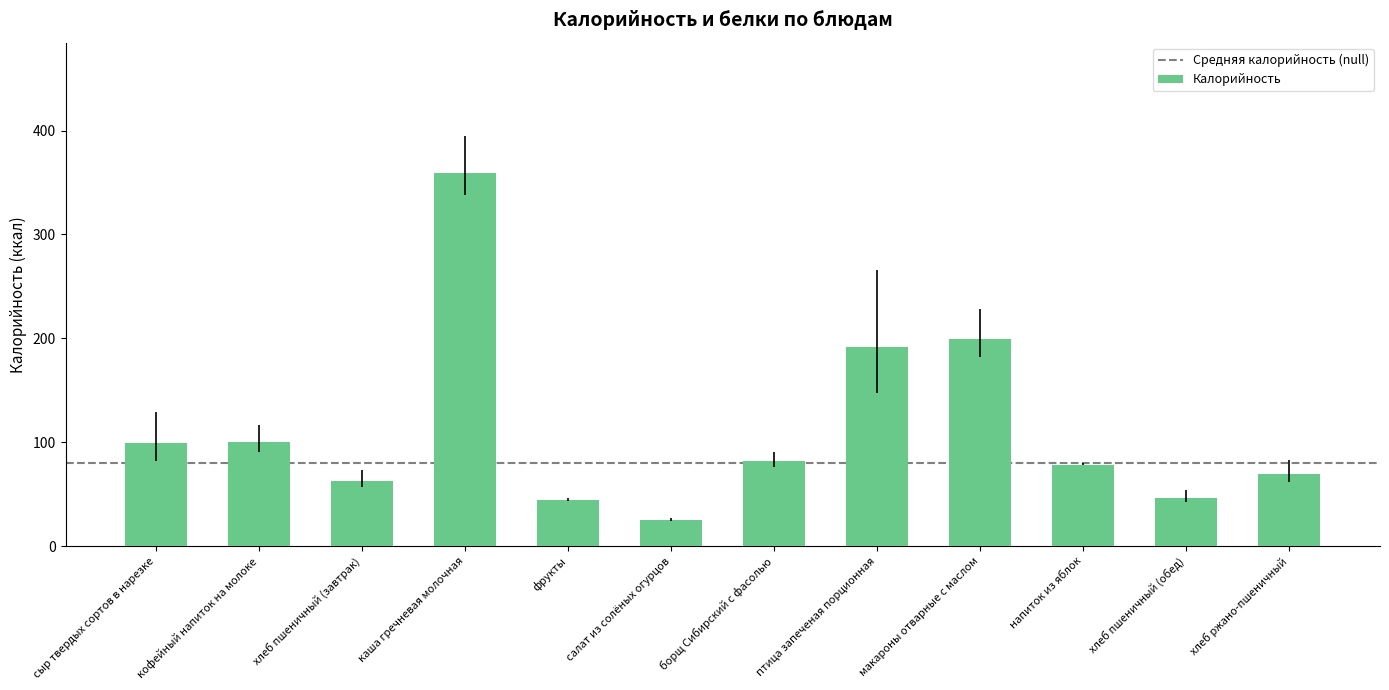

What is the change in value from каша гречневая молочная to салат из солёных огурцов?

-333.3